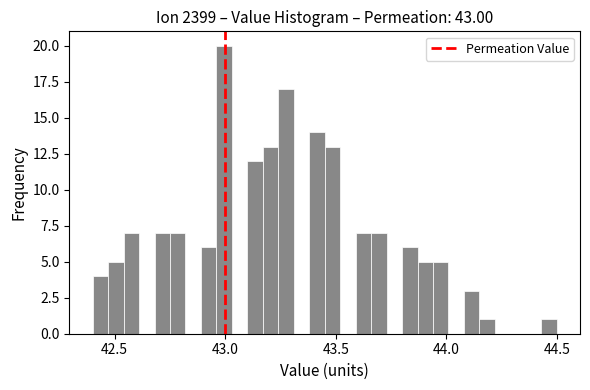

Around what value on the x-axis is the tallest bar? Give the approximate position of its centre, as read against the axis.

43.00